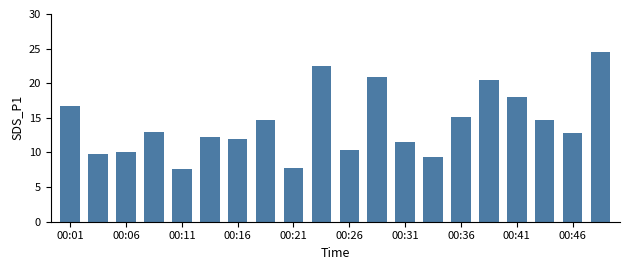

What is the average value?

14.2